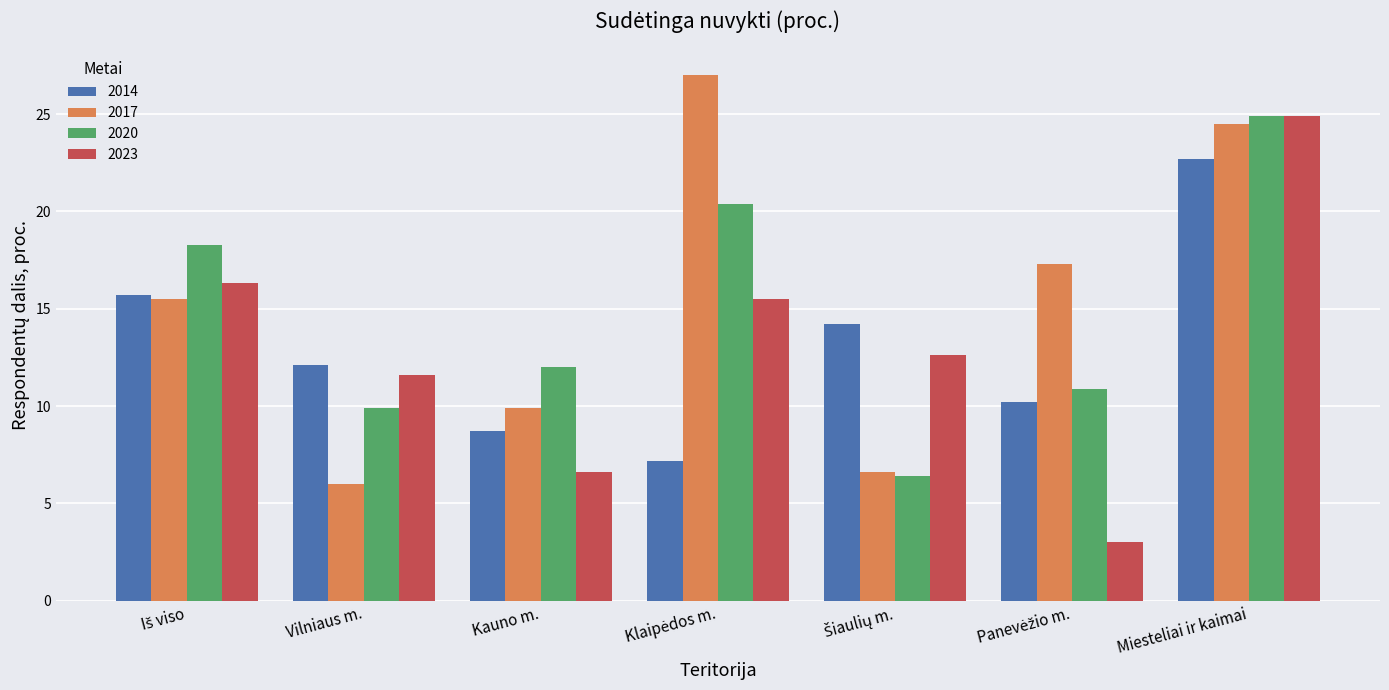

How many bars are there in each group?

4